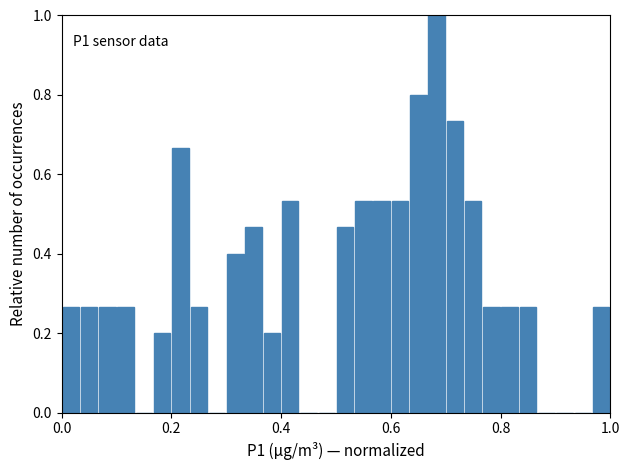

Around what value on the x-axis is the tallest bar? Give the approximate position of its centre, as read against the axis.

0.68